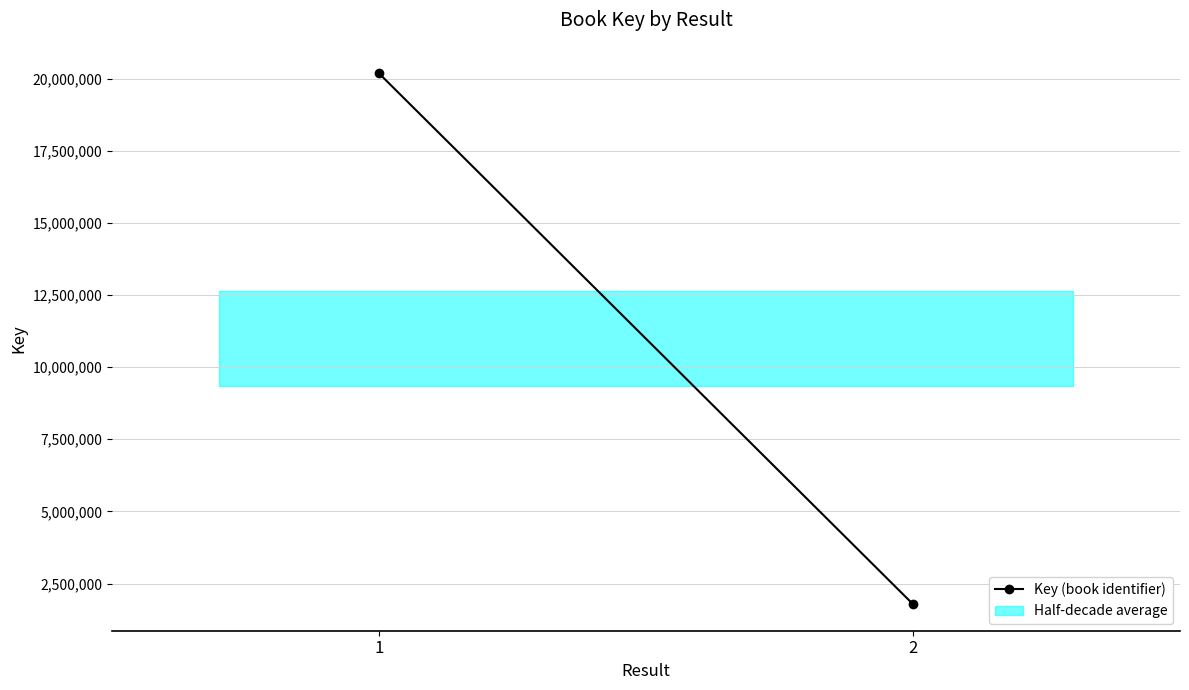

List the labels in order of value, largest first.

1, 2